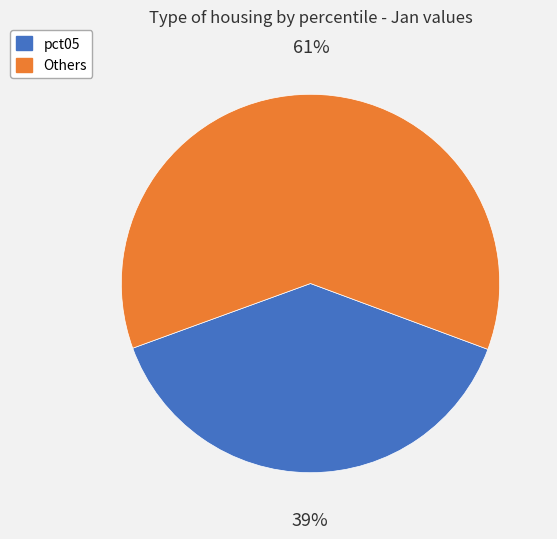

Is there a majority slice in this chart?

Yes